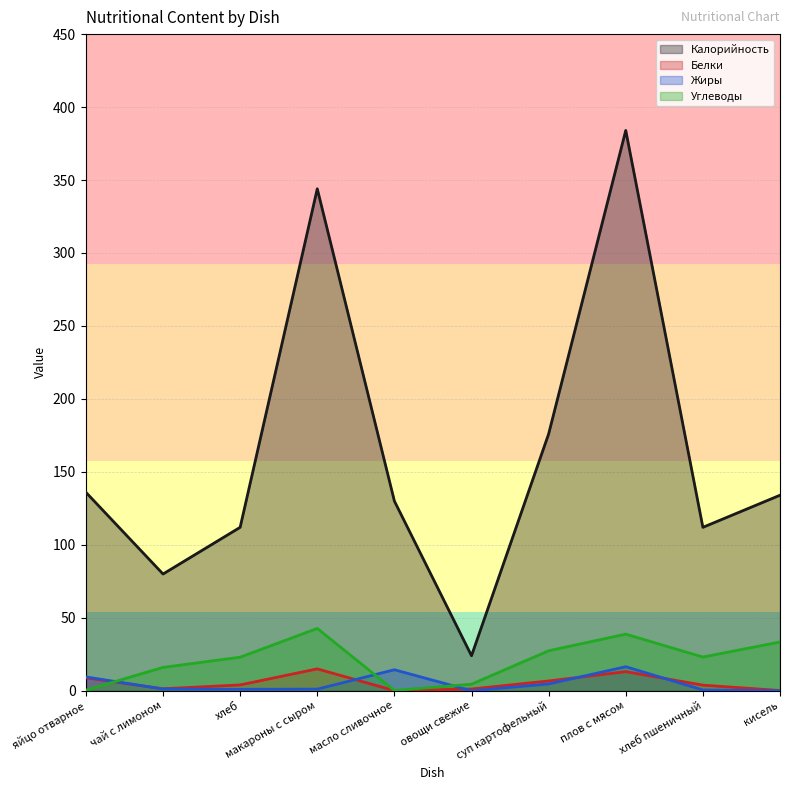

What is the sum of the Белки values at макароны с сыром and яйцо отварное?

23.9